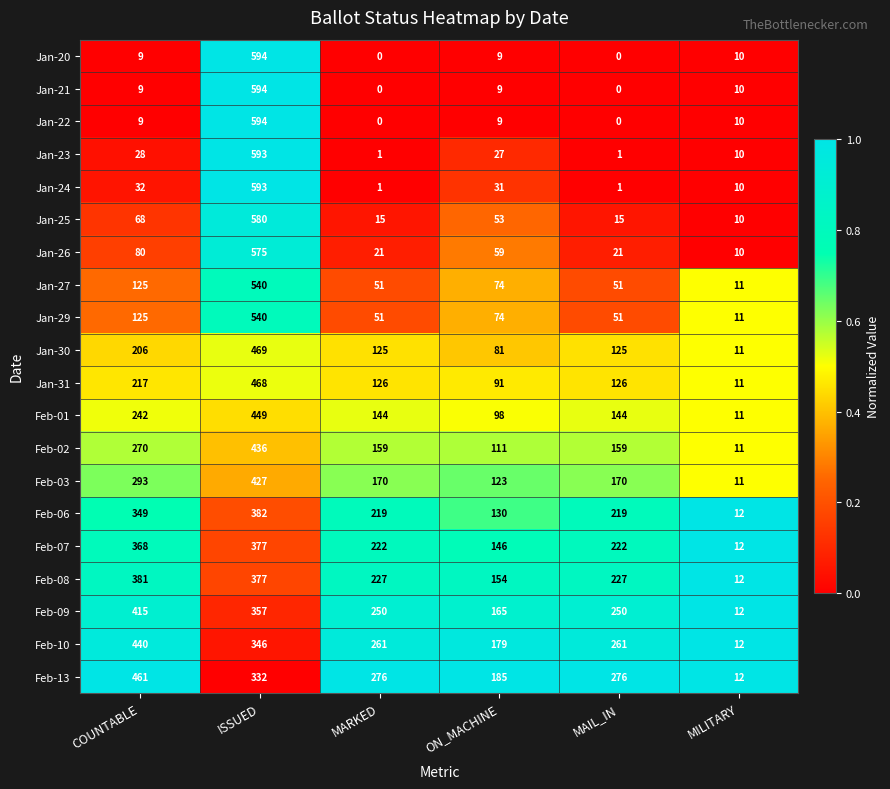

Where is Feb-01 nearest to the value 230?

COUNTABLE